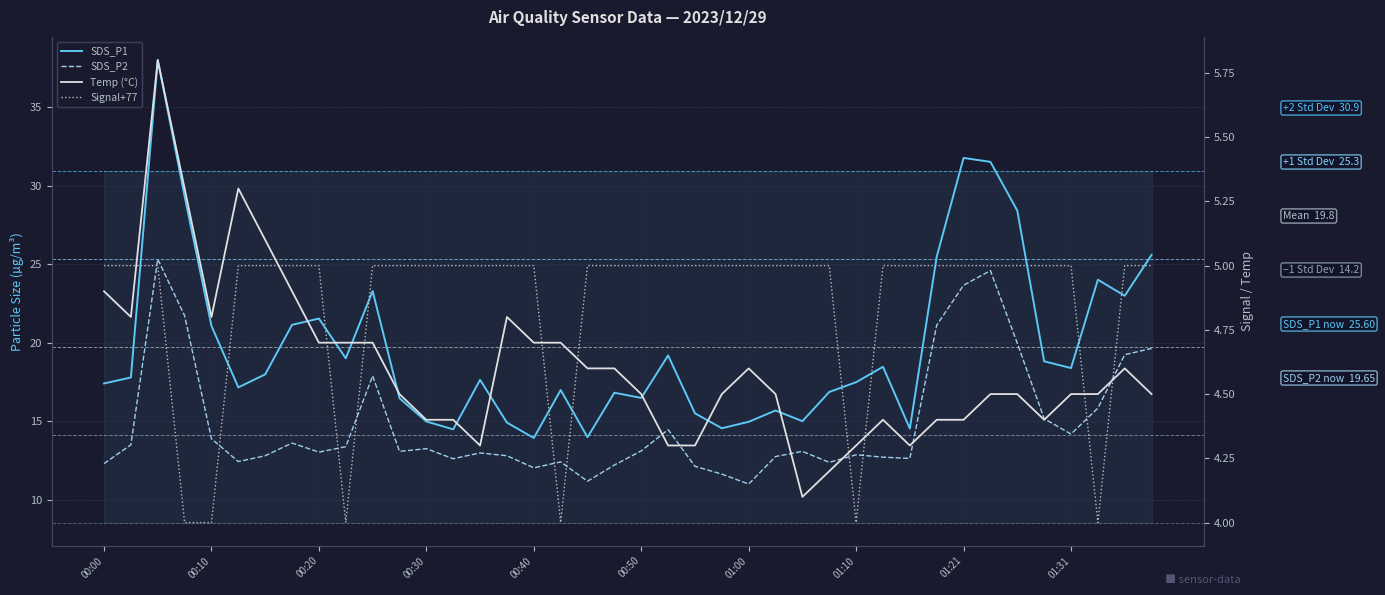

At 01:10, list the series in order from largest to smallest.

SDS_P1, SDS_P2, Temp (°C), Signal+77